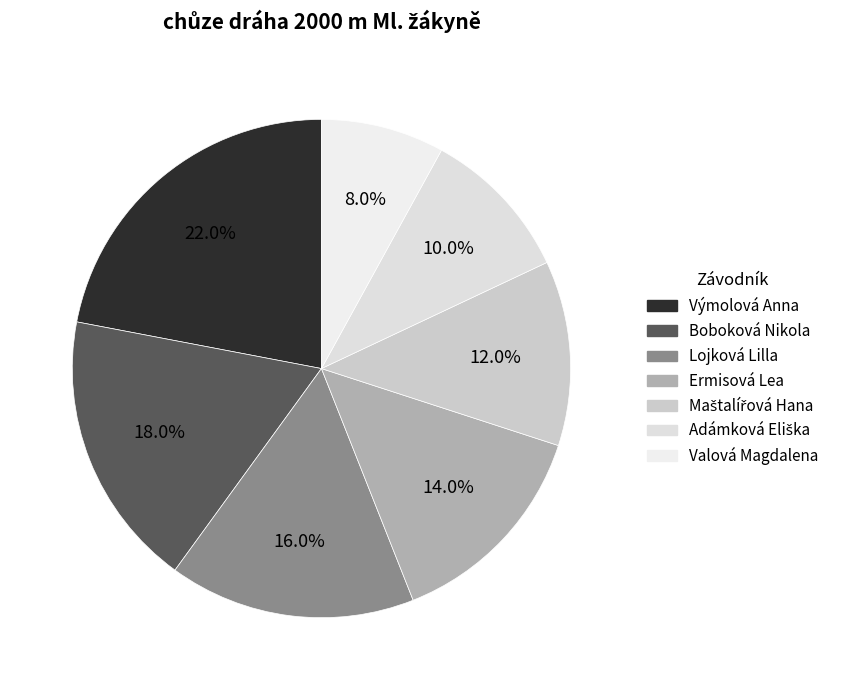

Which slice is the smallest?

Valová Magdalena